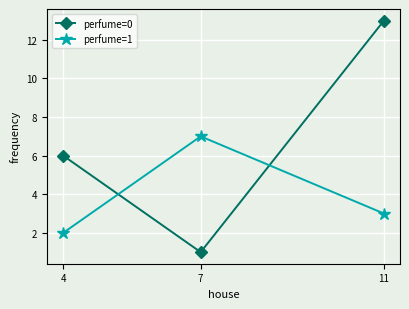

Does the chart have visible grid lines?

Yes